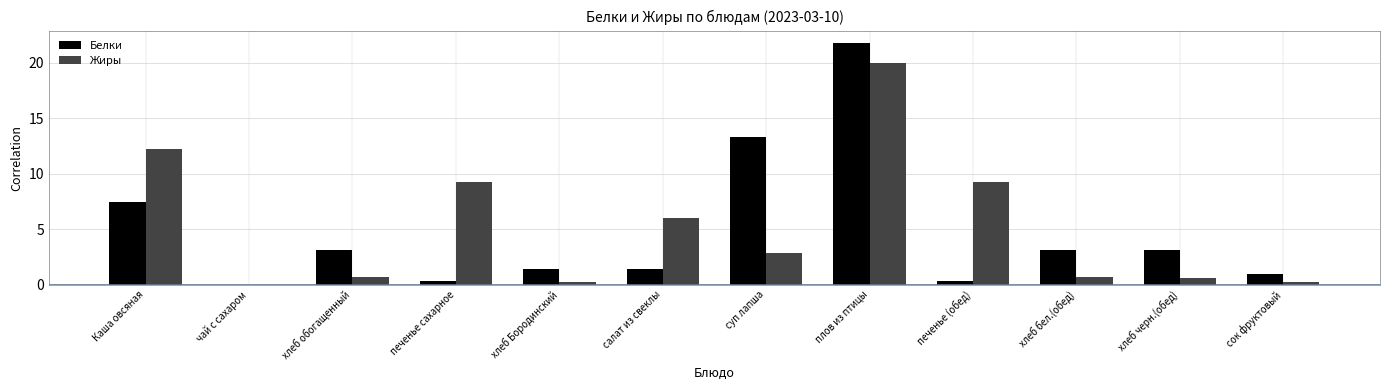

Where does the Жиры series first go above 2?

Каша овсяная